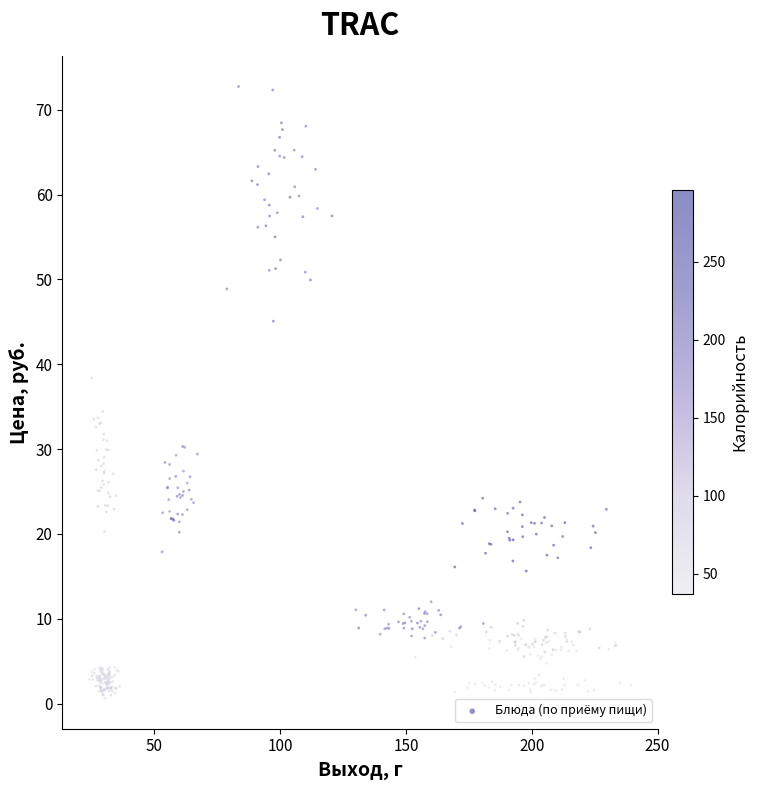

What is the range of X values (max minus min)?

215.2